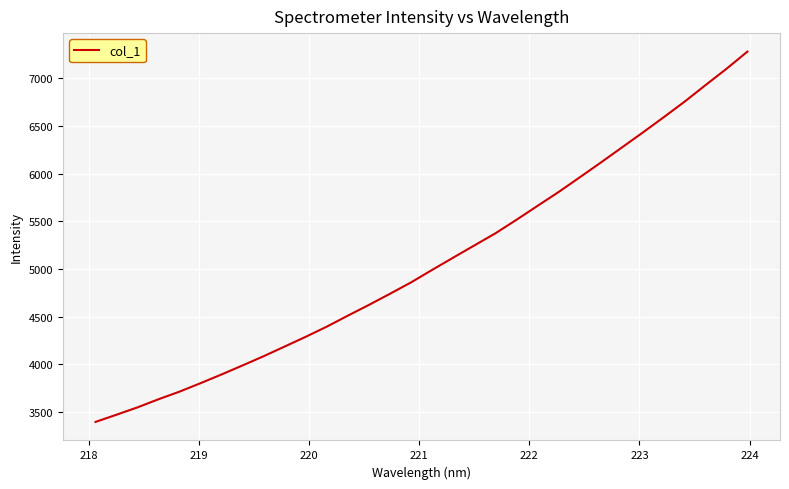

What is the smallest value displayed?

3393.9